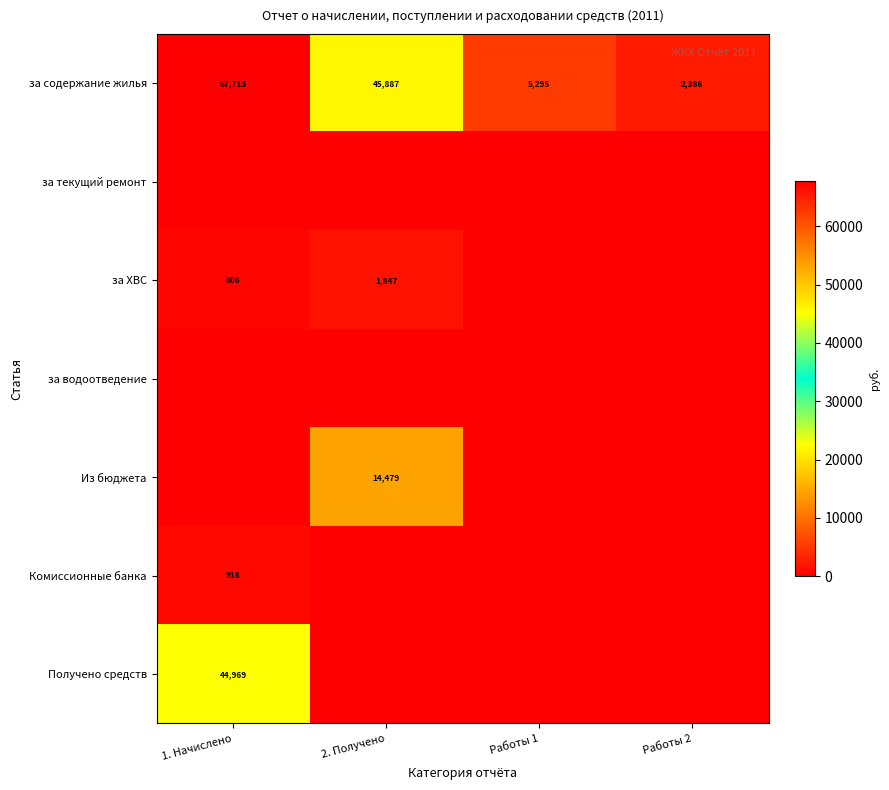

Is the value of за ХВС at 2. Получено greater than the value of Комиссионные банка at 1. Начислено?

Yes